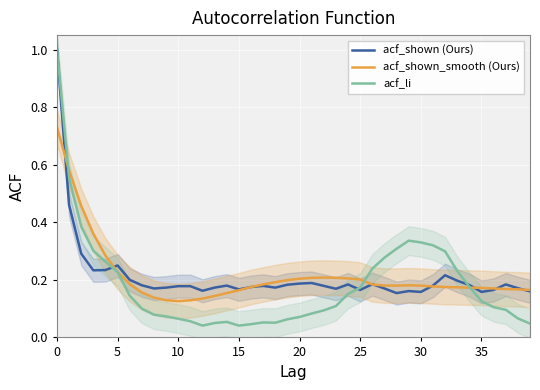

What is the average value of the acf_li series?

0.2